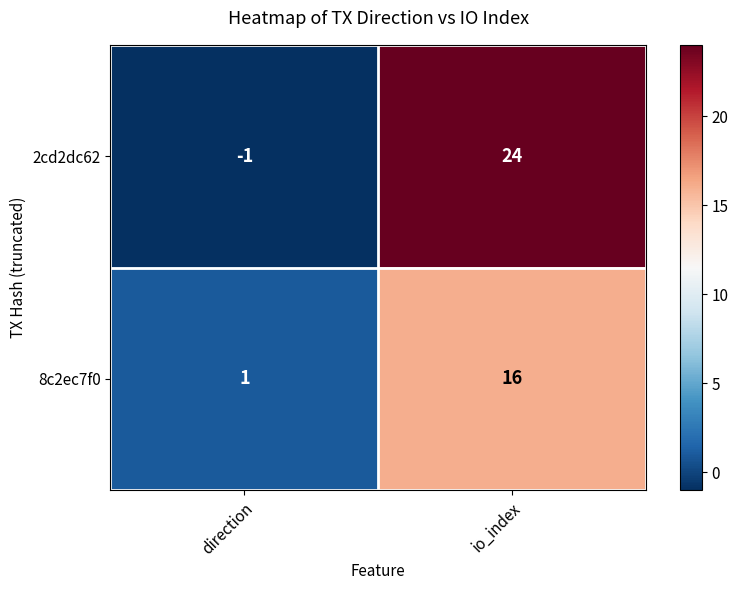

Reading left to right, extract all data points from this chart.

2cd2dc62: -1	24
8c2ec7f0: 1	16